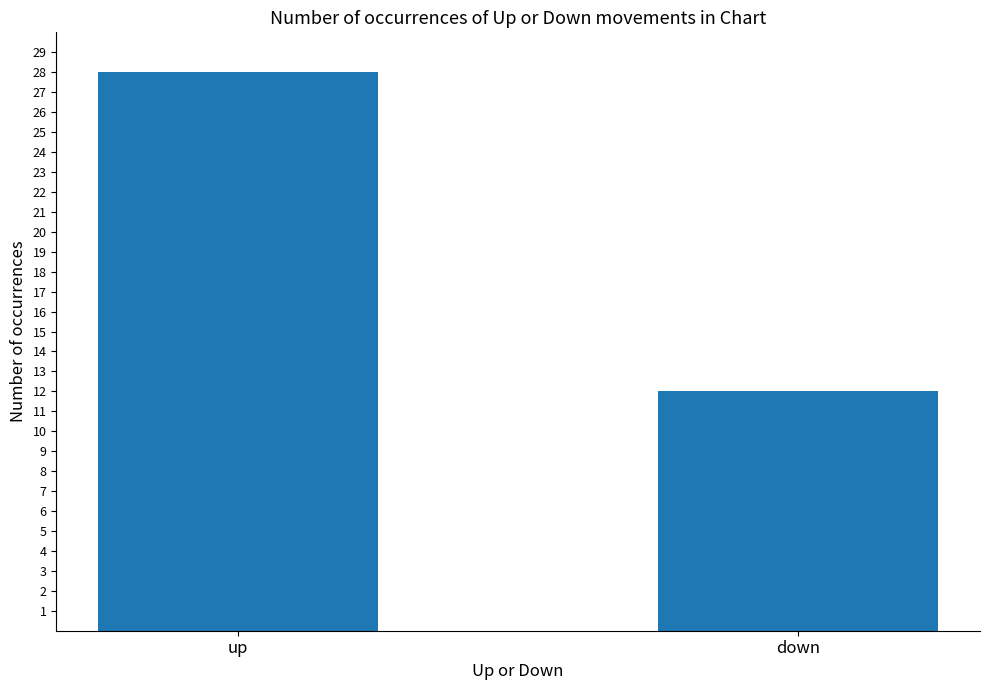

Rank the categories by value from highest to lowest.

up, down